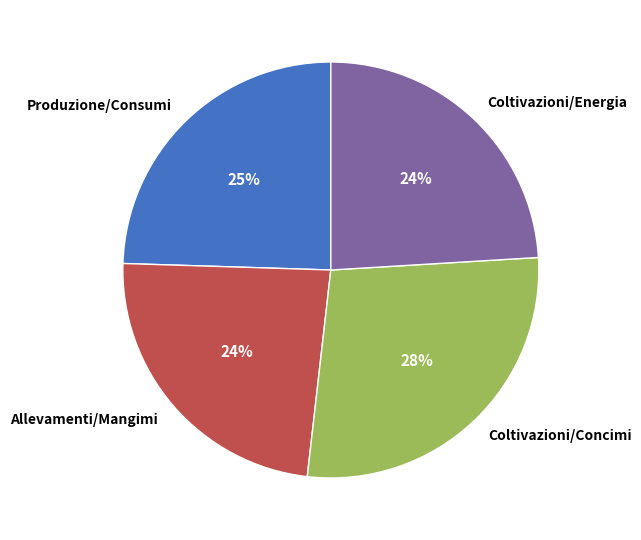

The Allevamenti/Mangimi slice represents 24% of the pie. True or false?

True